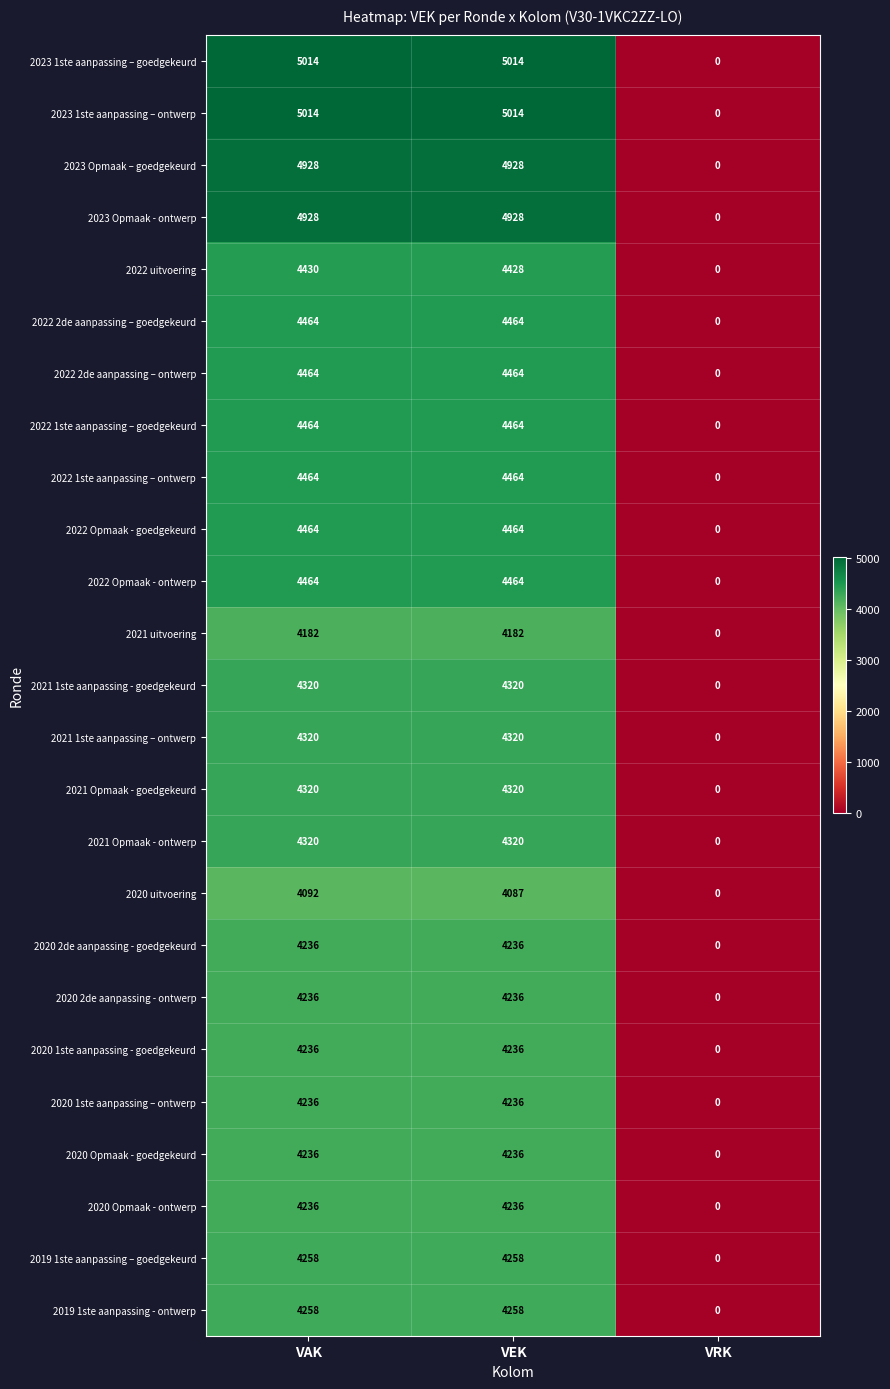

Count the 2023 1ste aanpassing – ontwerp values in the range 0 to 5014.

3